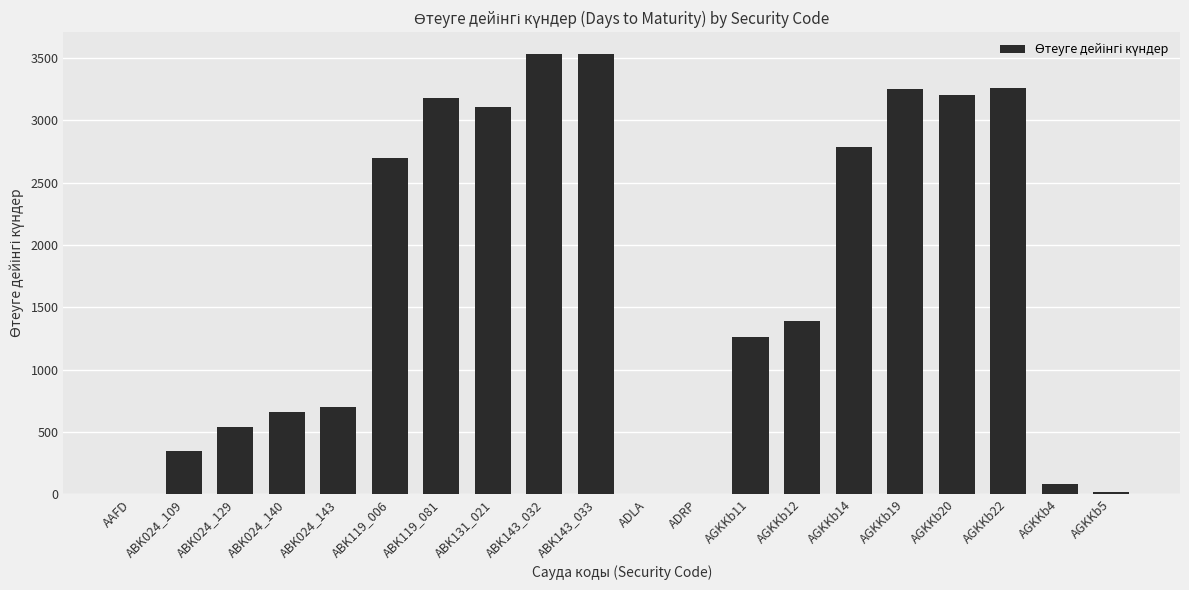

The value at ABK024_140 is 966. True or false?

False